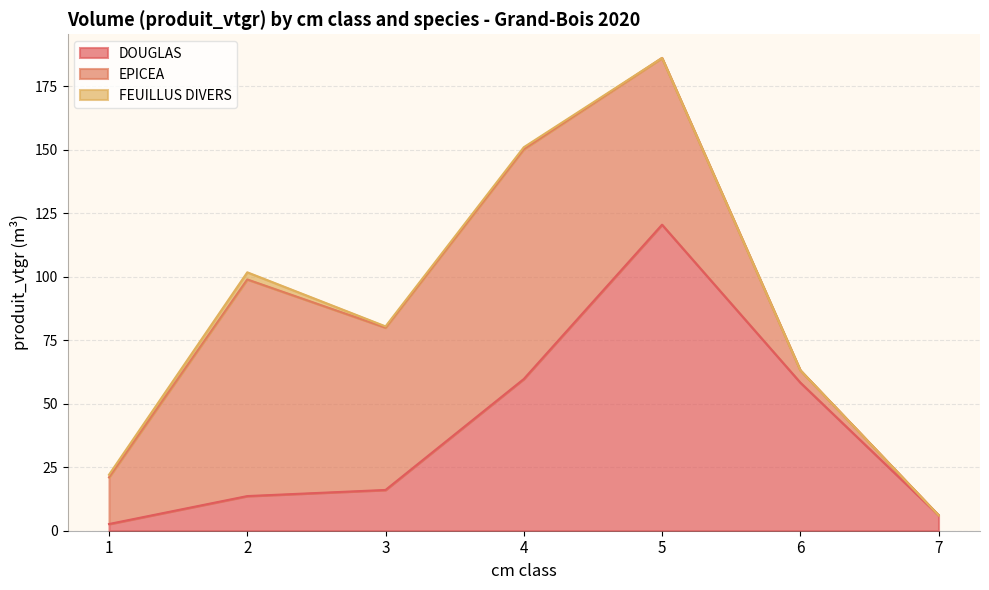

Reading right to left, what are all the values shown in this chart?

DOUGLAS: 7=6.1	6=58.3	5=120.5	4=59.7	3=16.1	2=13.6	1=2.6
EPICEA: 7=0.0	6=4.9	5=65.7	4=90.5	3=63.9	2=85.3	1=18.4
FEUILLUS DIVERS: 7=0.0	6=0.0	5=0.0	4=0.8	3=0.5	2=2.8	1=1.0